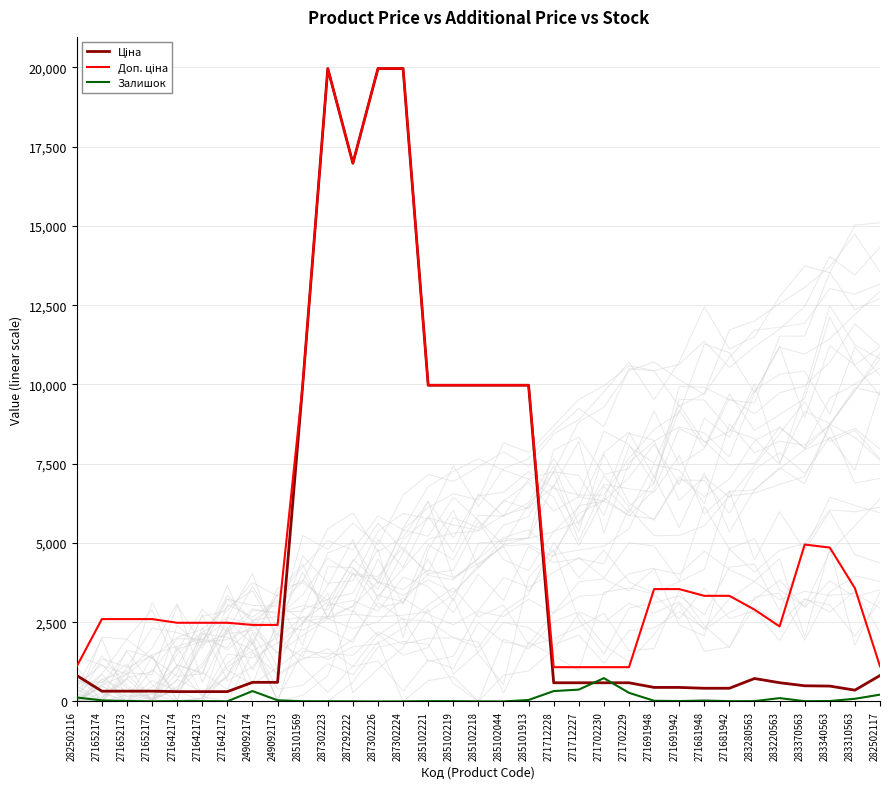

What are all the series names shown in the legend?

Ціна, Доп. ціна, Залишок